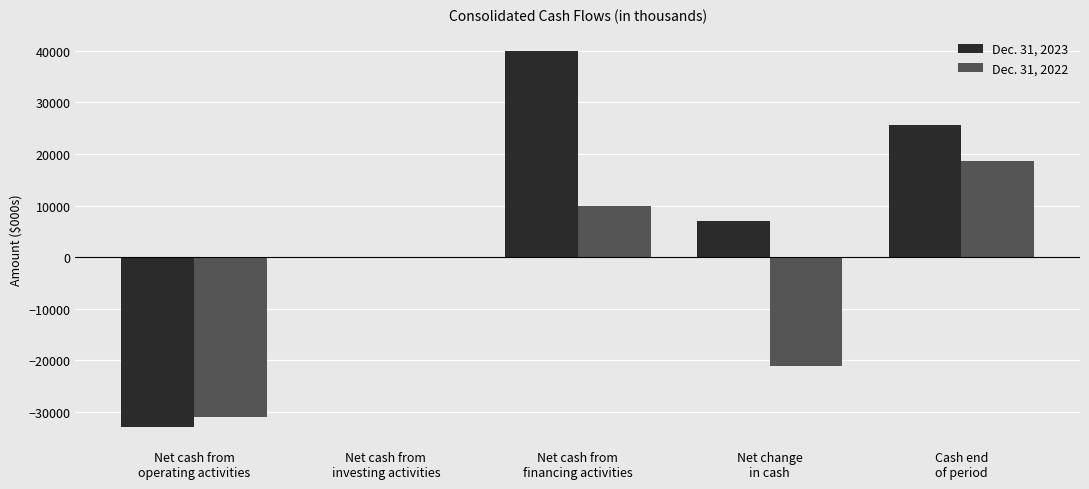

What is the maximum value shown in the chart?

40033